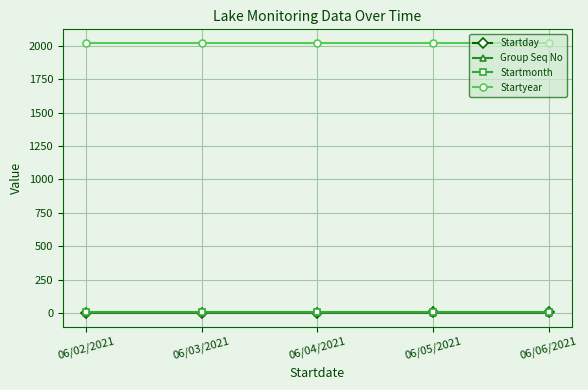

Count the number of categories in the chart.

5